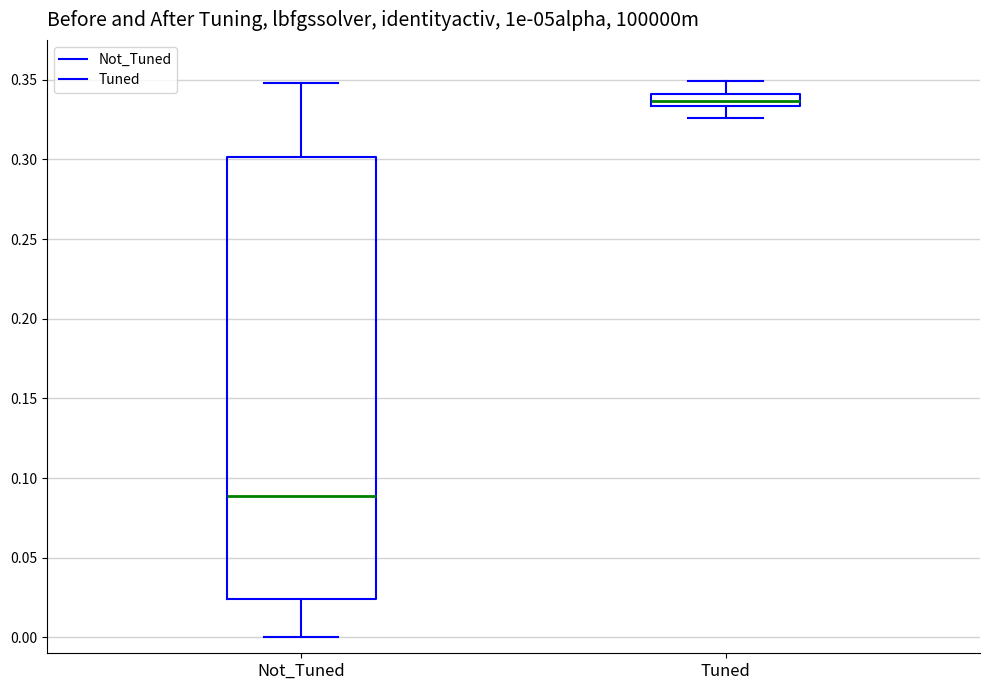

Reading left to right, transcribe this box plot: for each box, give where its median line is, the range the box spans, and where its two whiskers end, as read against the y-axis. The values are not printed on the chart, so give them approximately, as read against the axis.

Not_Tuned: median 0.090, box 0.025 to 0.300, whiskers 0.000 to 0.350
Tuned: median 0.335 (inside the box), box 0.335 to 0.340, whiskers 0.325 to 0.350